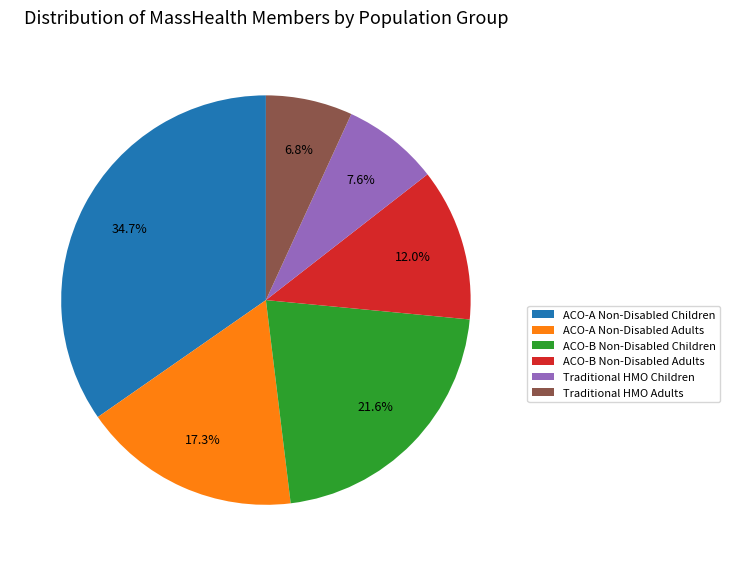

To the nearest percent, what is the difference between the ACO-B Non-Disabled Children and ACO-A Non-Disabled Adults slice percentages?

4%